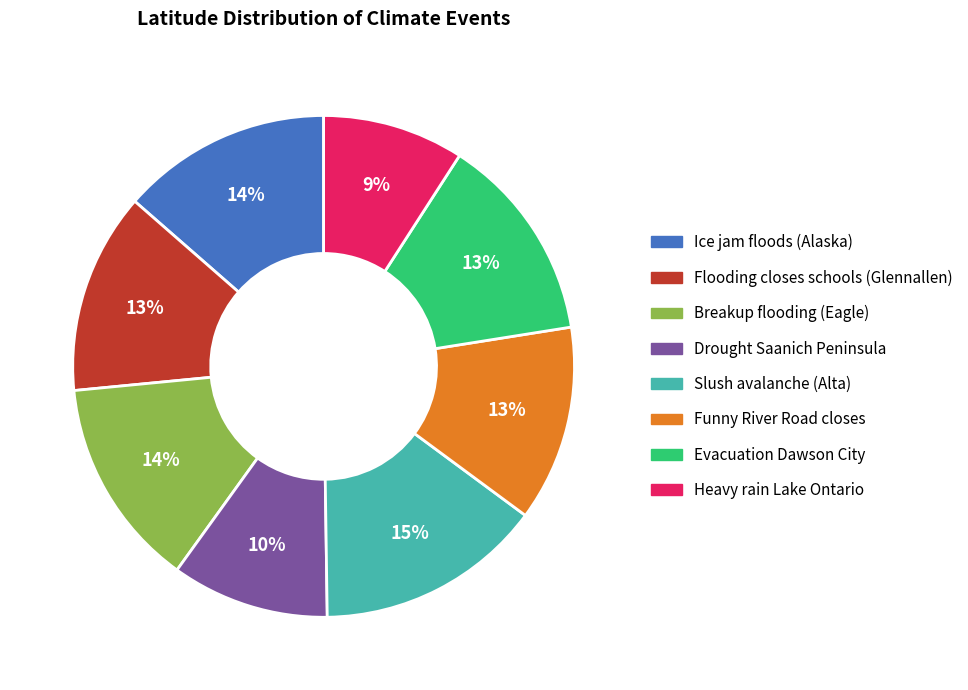

The Slush avalanche (Alta) slice represents 3% of the pie. True or false?

False